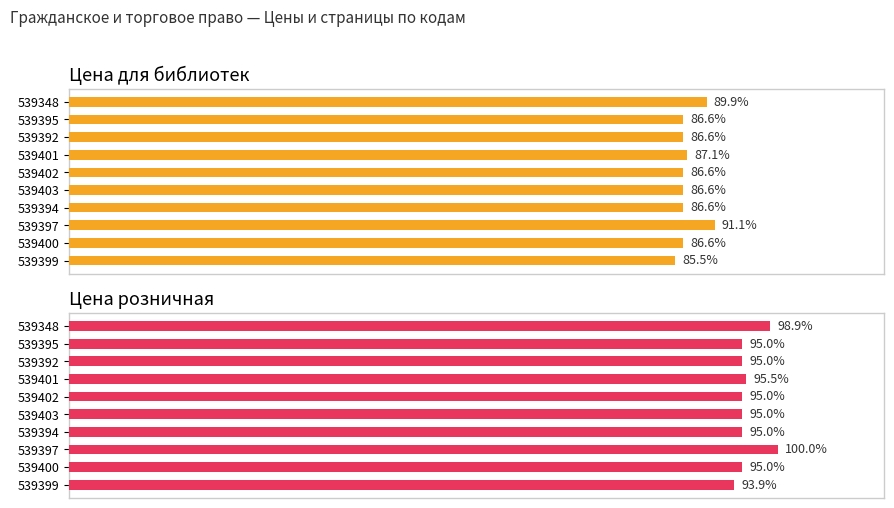

Rank the series at 1500 from highest to lowest value.

Цена розничная, Цена для библиотек